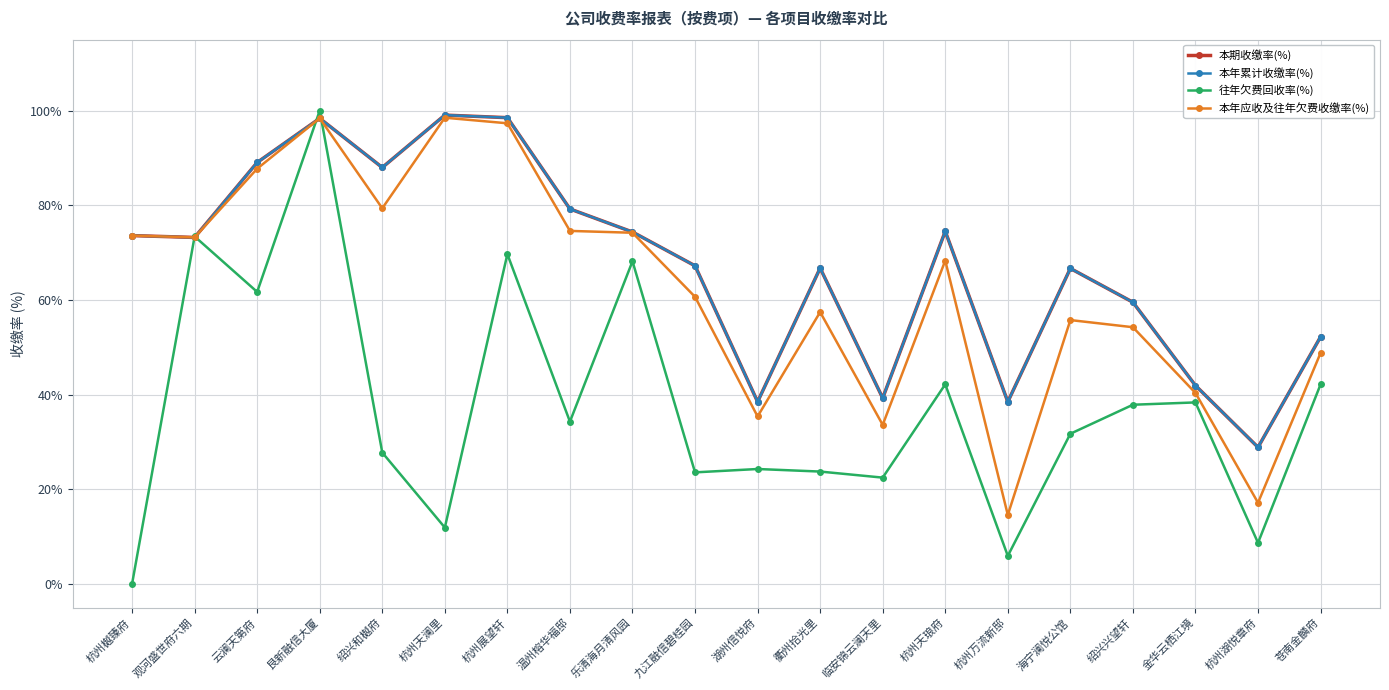

Is this an area chart (filled region under the line)?

No